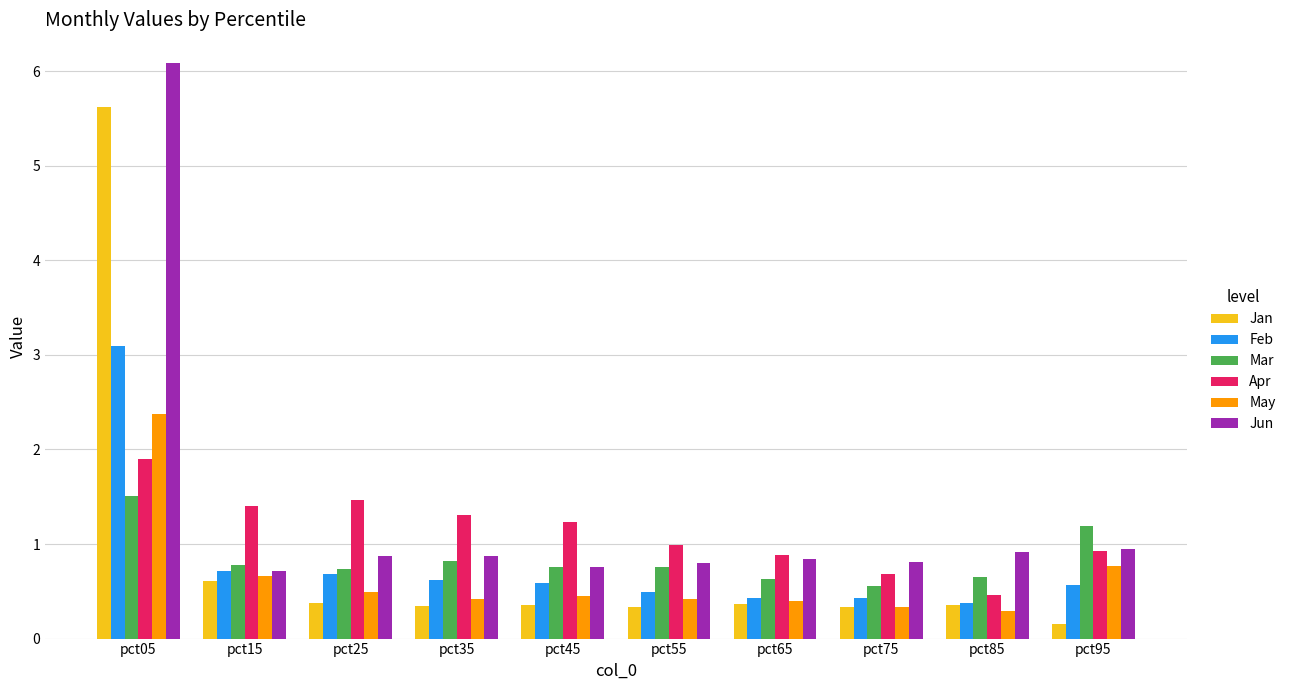

What is the lowest value of the May series?

0.3